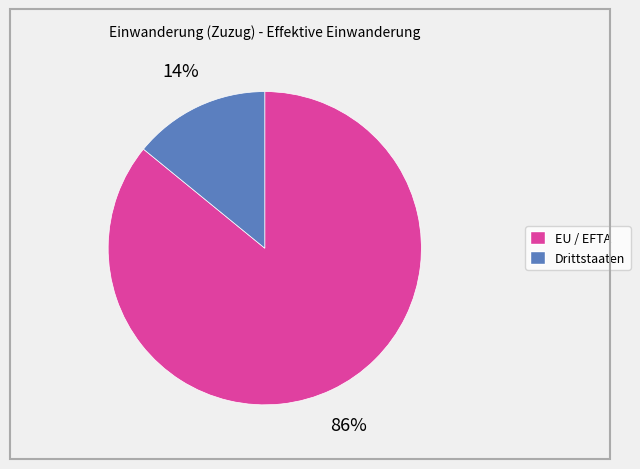

Between Drittstaaten and EU / EFTA, which is larger?

EU / EFTA